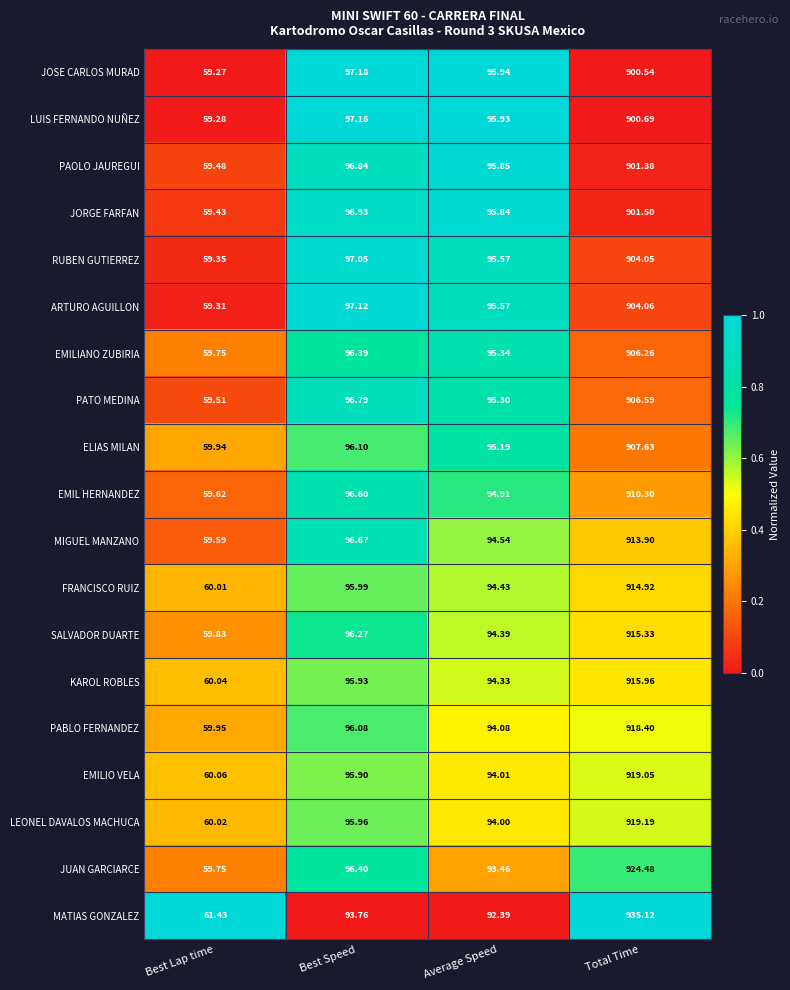

Is the value of ARTURO AGUILLON at Average Speed greater than the value of PAOLO JAUREGUI at Average Speed?

No